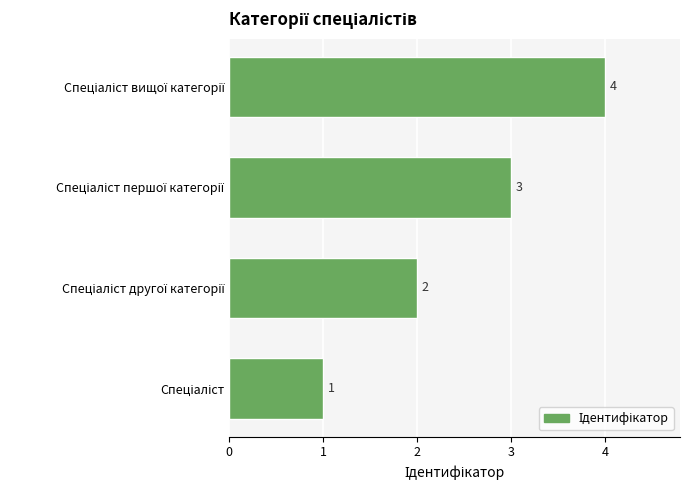

What is the difference between the maximum and minimum values?

3